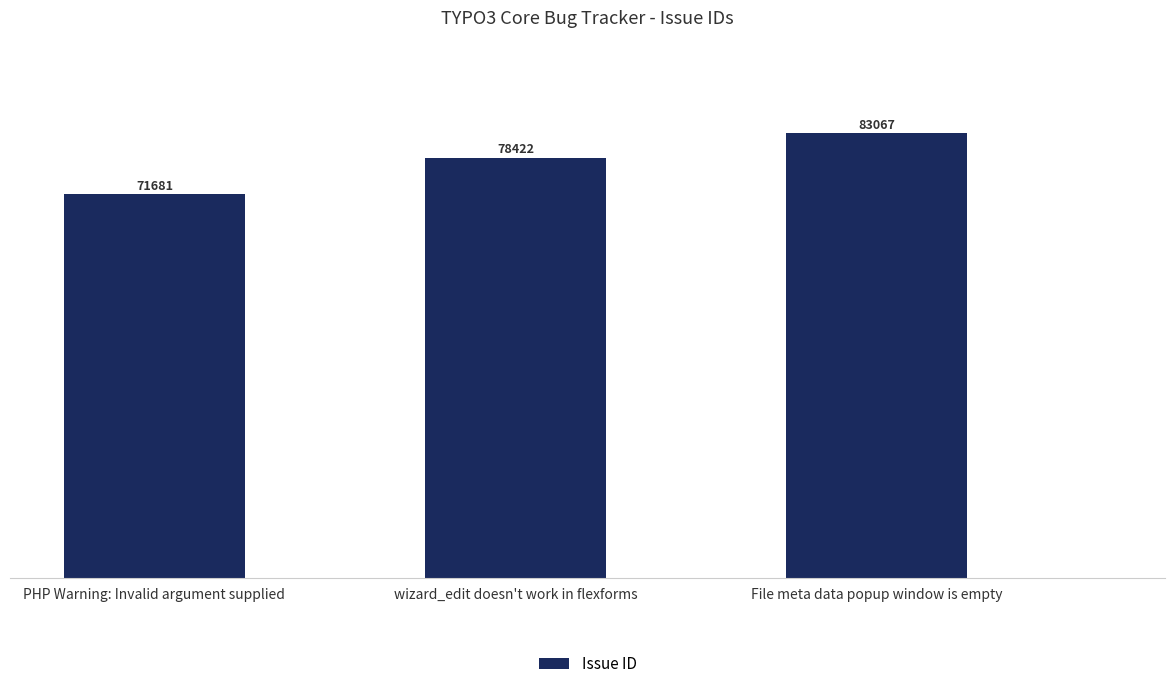

Where is the data nearest to the value 77374?

wizard_edit doesn't work in flexforms